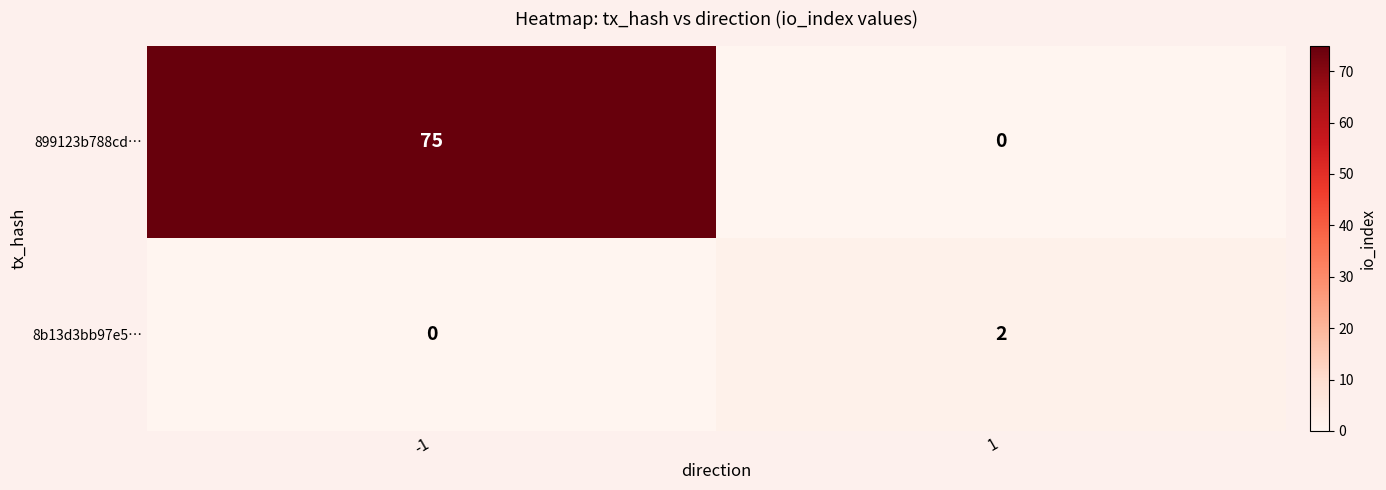

At which category is the sum across all series the highest?

-1